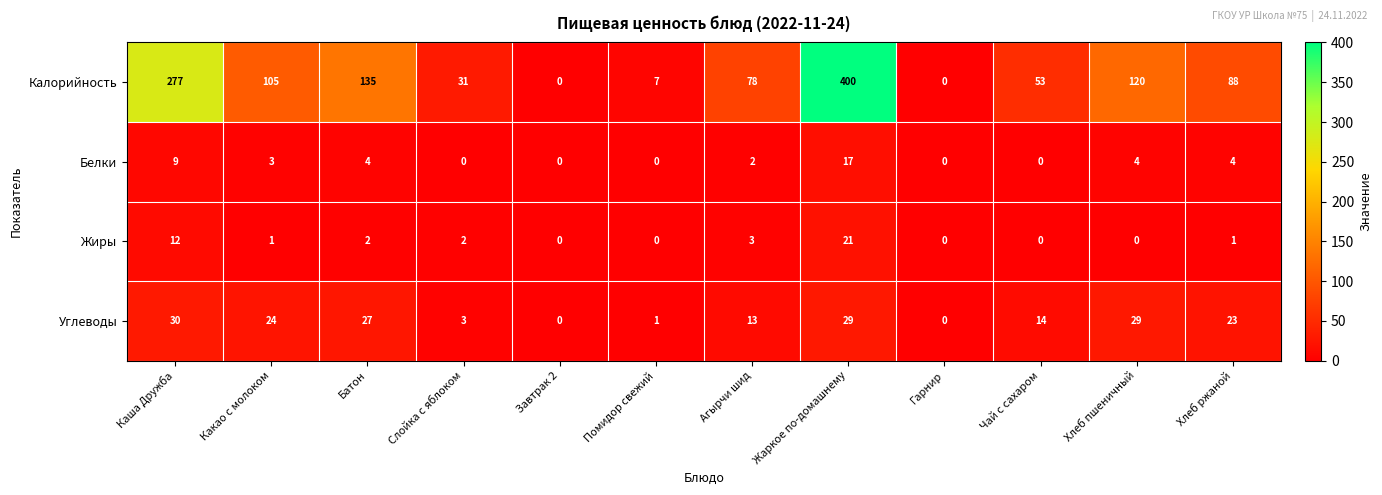

What is the approximate value of Белки at Хлеб пшеничный, to the nearest 5?

5